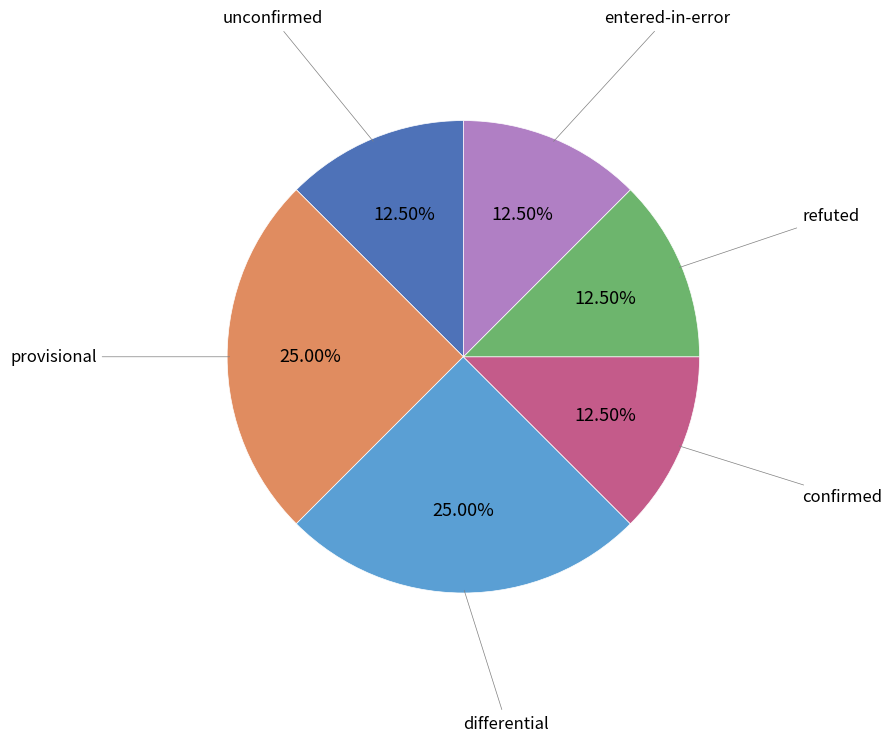

What is the ratio of the value at entered-in-error to the value at differential?

0.5